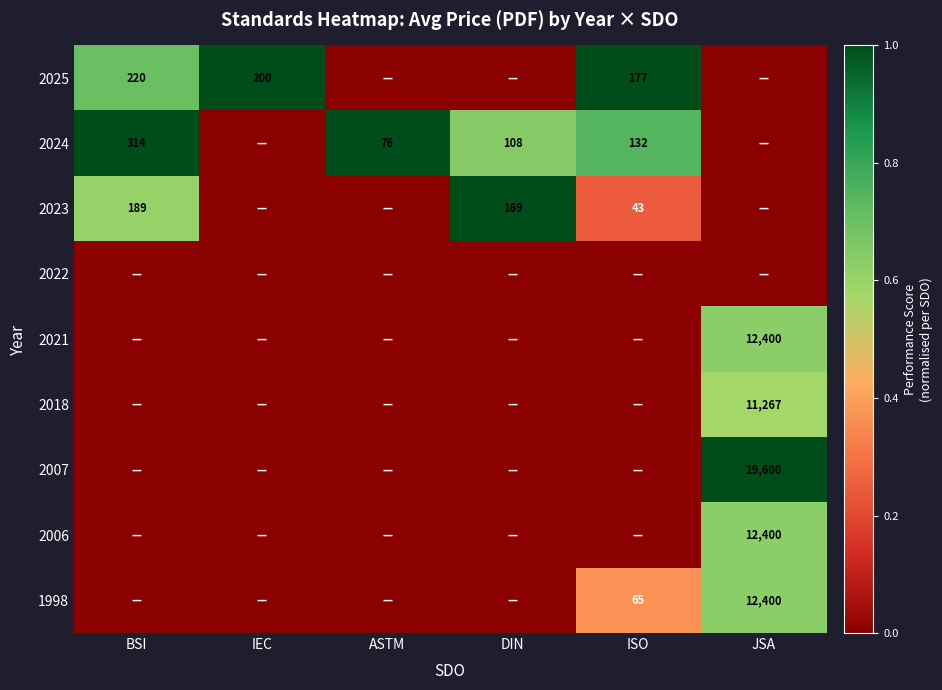

True or false: 2025 has a value of 95 at IEC.

False